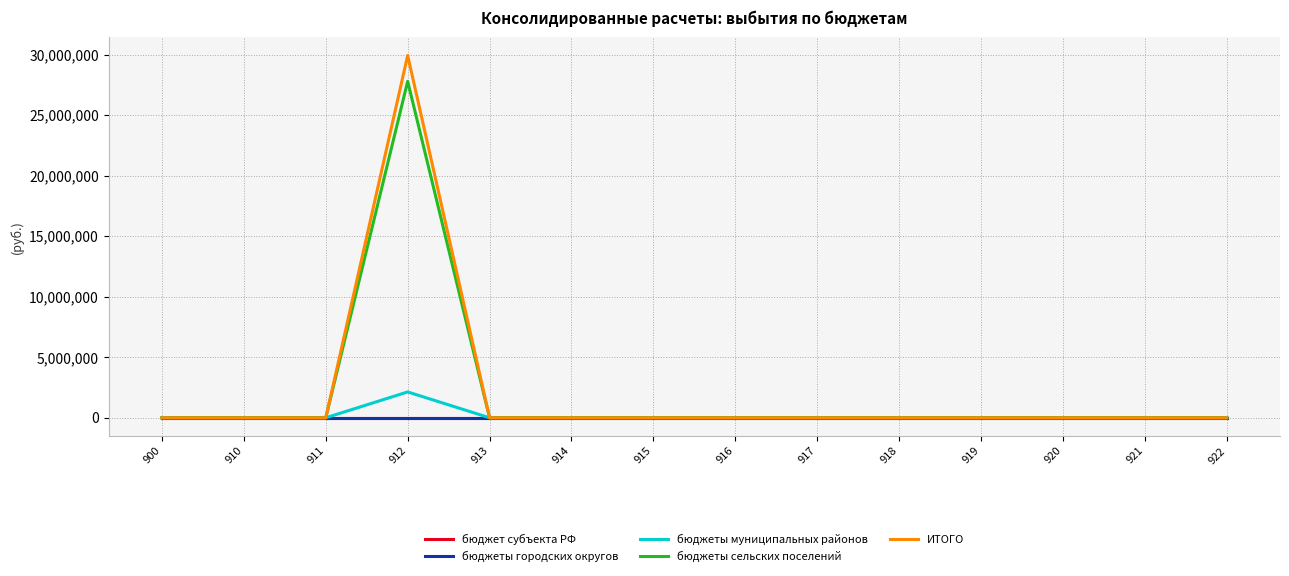

Reading left to right, list all the values displayed in this chart.

бюджет субъекта РФ: 900=0.0	910=0.0	911=0.0	912=0.0	913=0.0	914=0.0	915=0.0	916=0.0	917=0.0	918=0.0	919=0.0	920=0.0	921=0.0	922=0.0
бюджеты городских округов: 900=0.0	910=0.0	911=0.0	912=0.0	913=0.0	914=0.0	915=0.0	916=0.0	917=0.0	918=0.0	919=0.0	920=0.0	921=0.0	922=0.0
бюджеты муниципальных районов: 900=0.0	910=0.0	911=0.0	912=2135300.0	913=0.0	914=0.0	915=0.0	916=0.0	917=0.0	918=0.0	919=0.0	920=0.0	921=0.0	922=0.0
бюджеты сельских поселений: 900=0.0	910=0.0	911=0.0	912=27798445.9	913=0.0	914=0.0	915=0.0	916=0.0	917=0.0	918=0.0	919=0.0	920=0.0	921=0.0	922=0.0
ИТОГО: 900=0.0	910=0.0	911=0.0	912=29933745.9	913=0.0	914=0.0	915=0.0	916=0.0	917=0.0	918=0.0	919=0.0	920=0.0	921=0.0	922=0.0